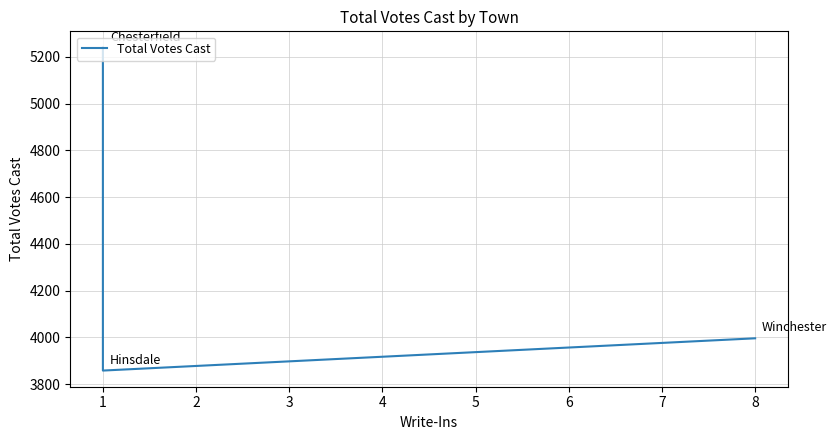

Reading left to right, what are all the values shown in this chart?

5240	3858	3996